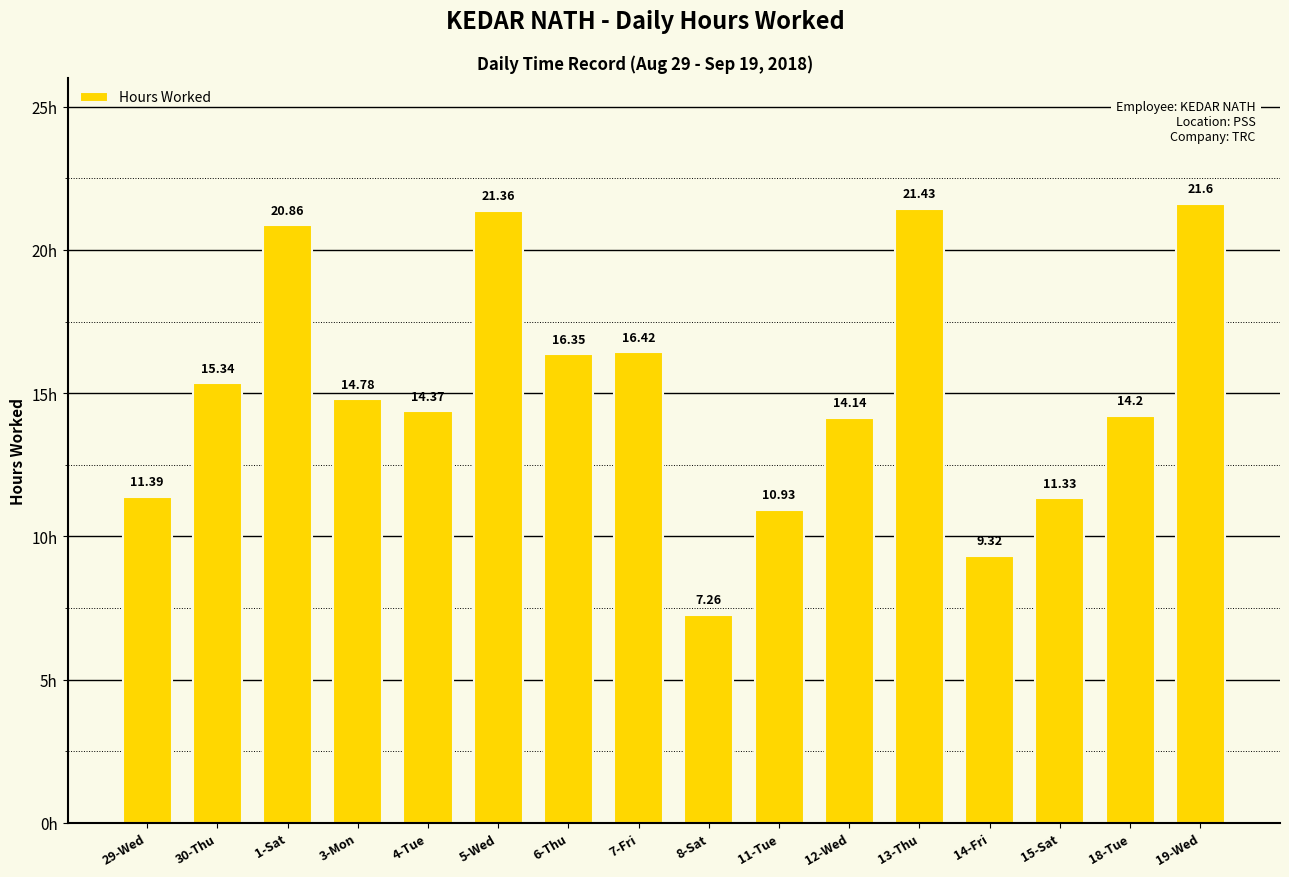

What is the difference between the values at 1-Sat and 19-Wed?

0.7